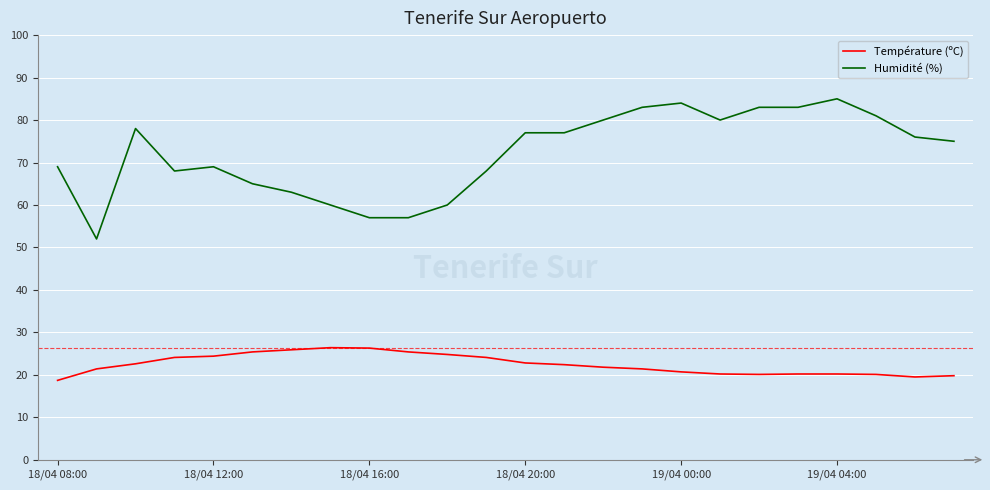

Which series has the widest spread of values?

Humidité (%)